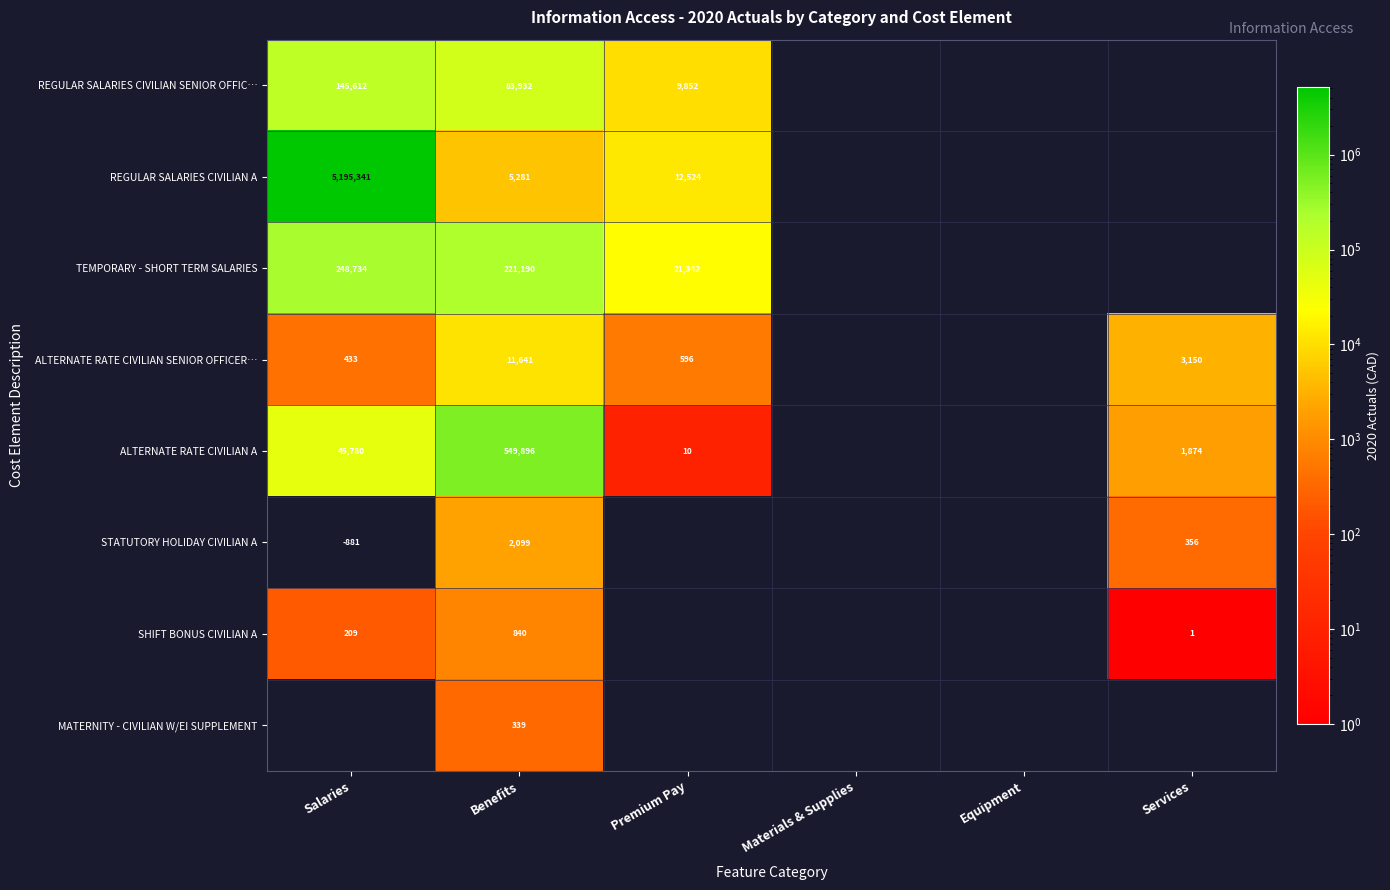

What is the total value across all series at Benefits?

875218